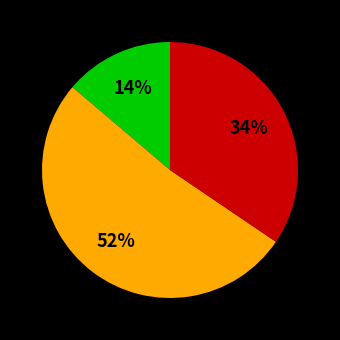

Count the number of slices in the pie.

3